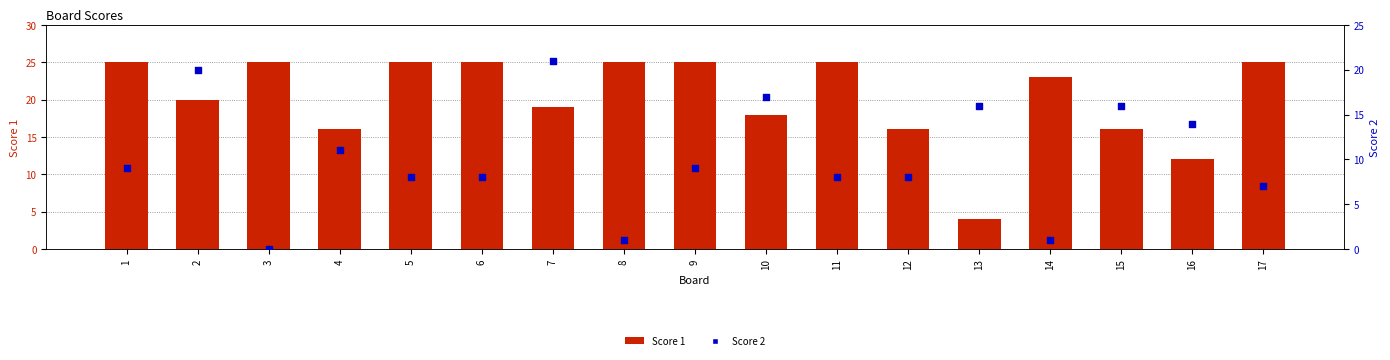

Which series has the largest Y range (max minus min)?

Score 1